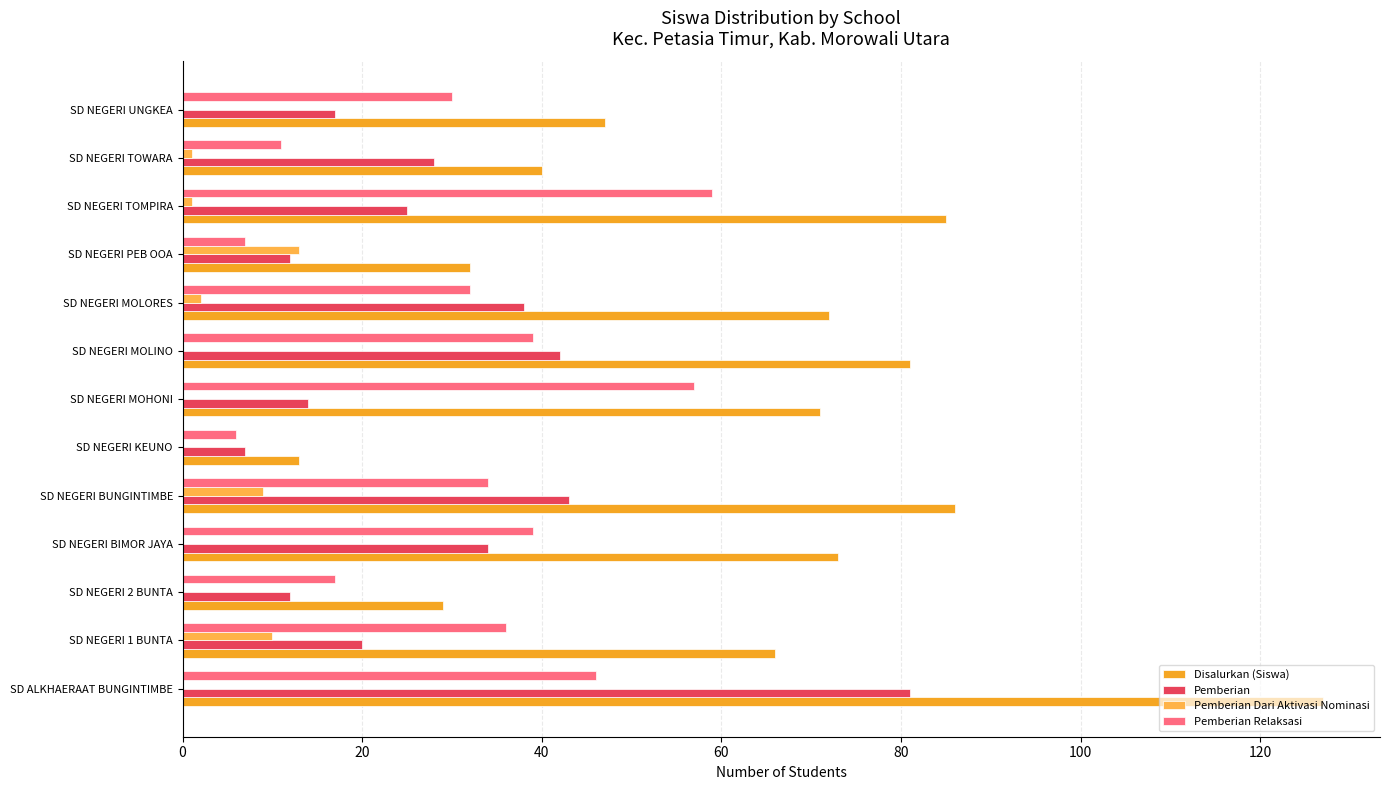

What is the minimum value for Pemberian Relaksasi?

6